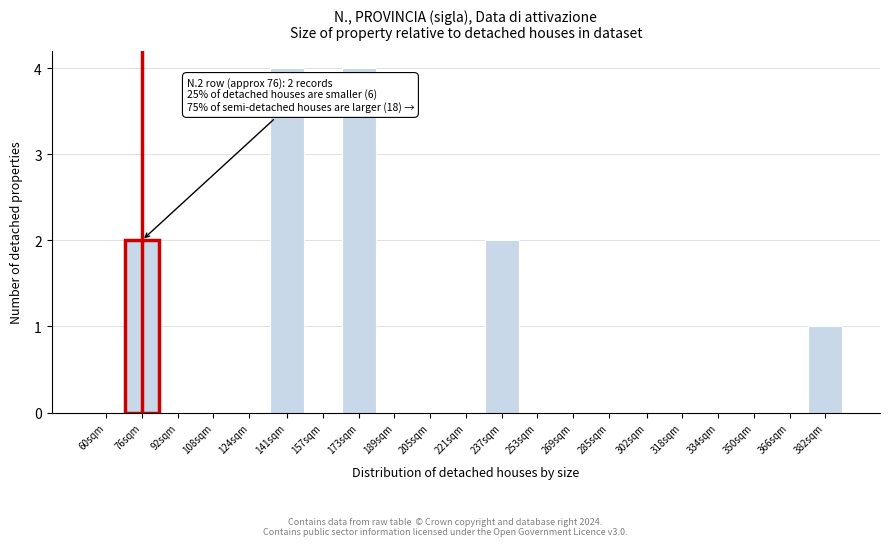

Reading right to left, transcribe all the data shown in this chart.

382sqm=1	366sqm=0	350sqm=0	334sqm=0	318sqm=0	302sqm=0	285sqm=0	269sqm=0	253sqm=0	237sqm=2	221sqm=0	205sqm=0	189sqm=0	173sqm=4	157sqm=0	141sqm=4	124sqm=0	108sqm=0	92sqm=0	76sqm=2	60sqm=0